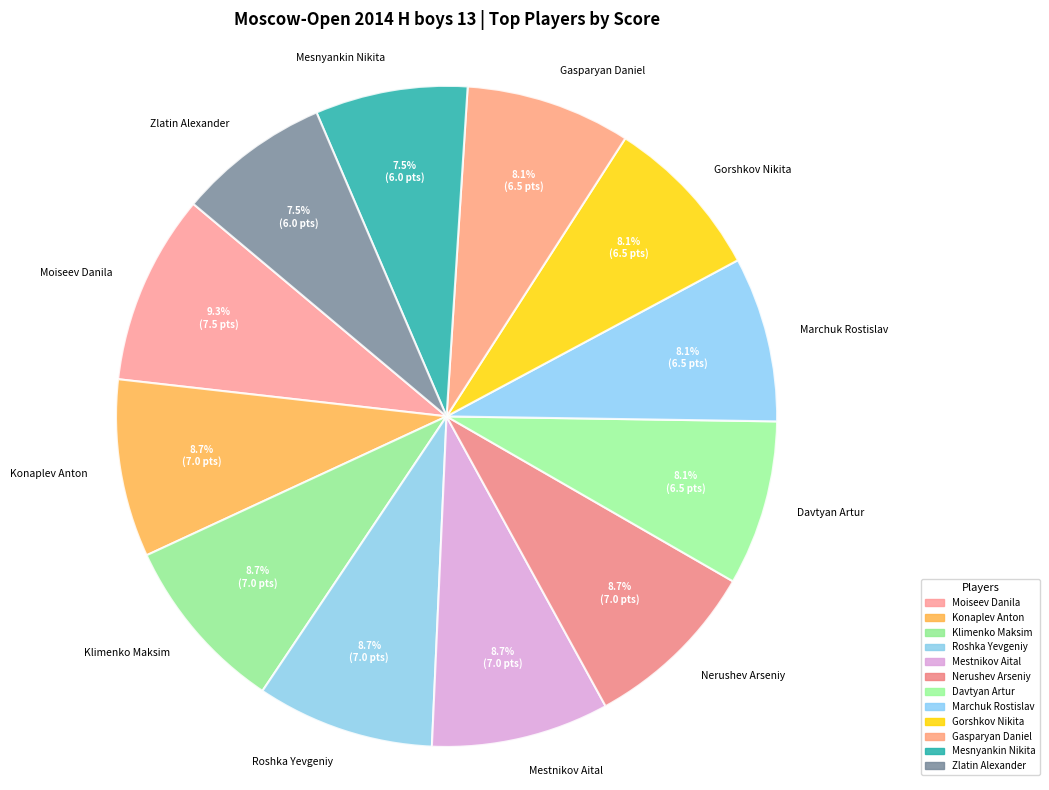

Which category has the biggest portion of the pie?

Moiseev Danila